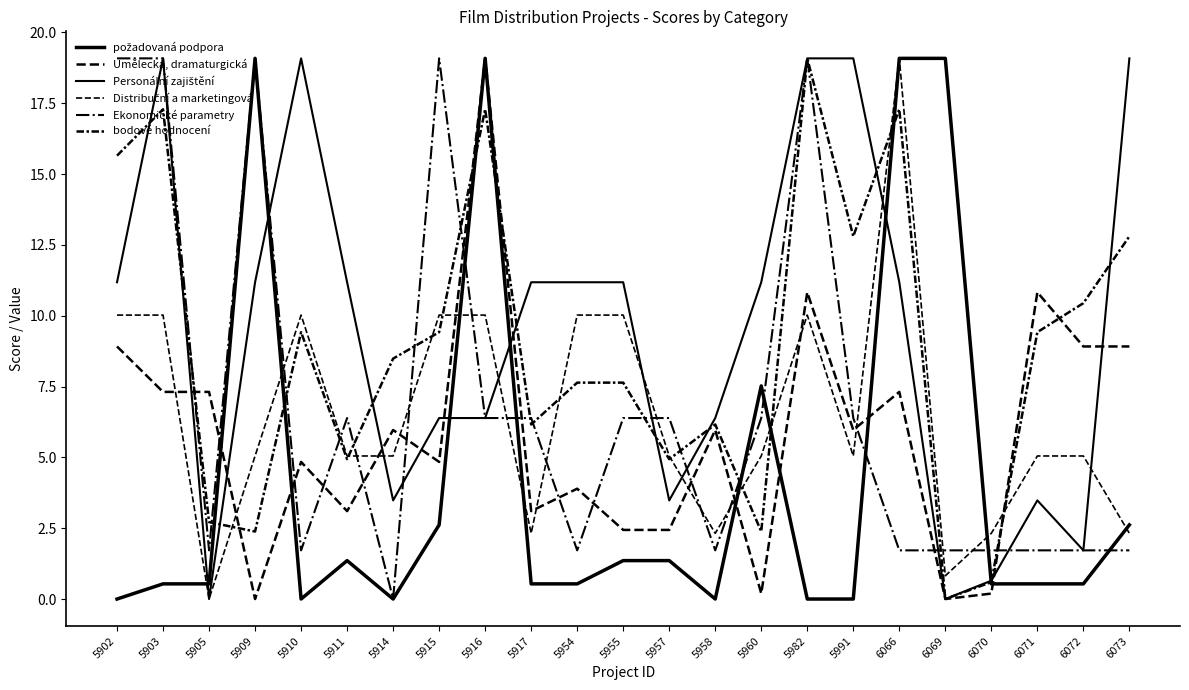

Does the chart display data point markers on the line(s)?

No